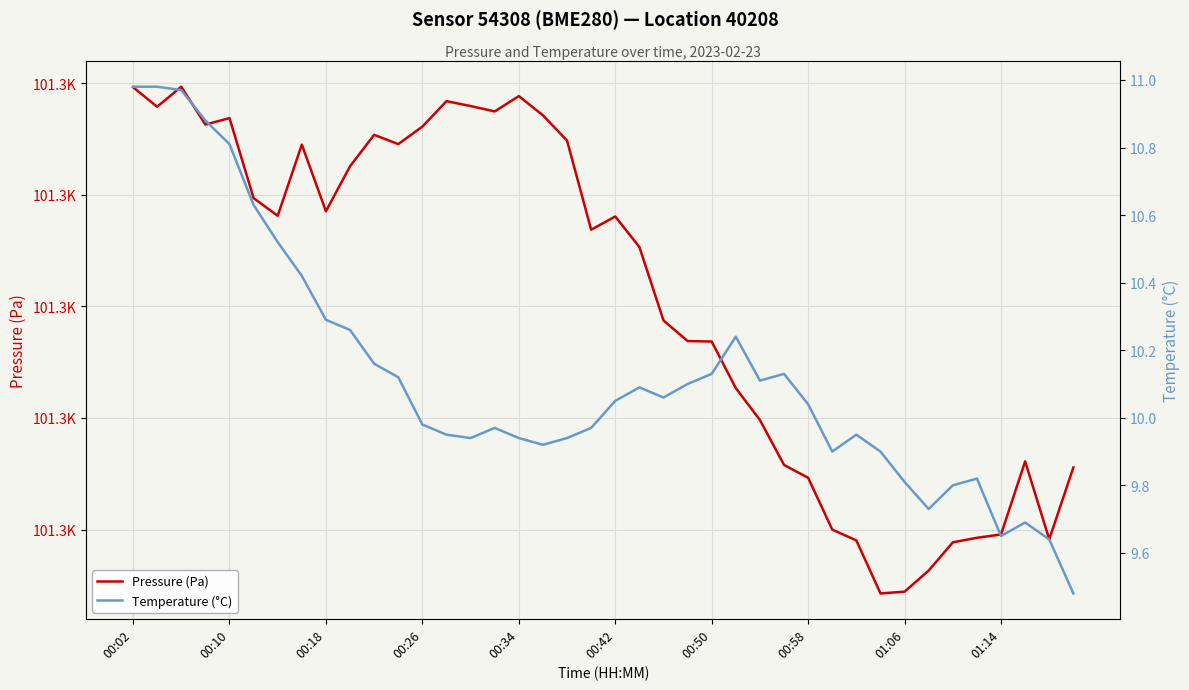

What is the difference between the second highest and second lowest values in the Temperature (°C) series?

1.3